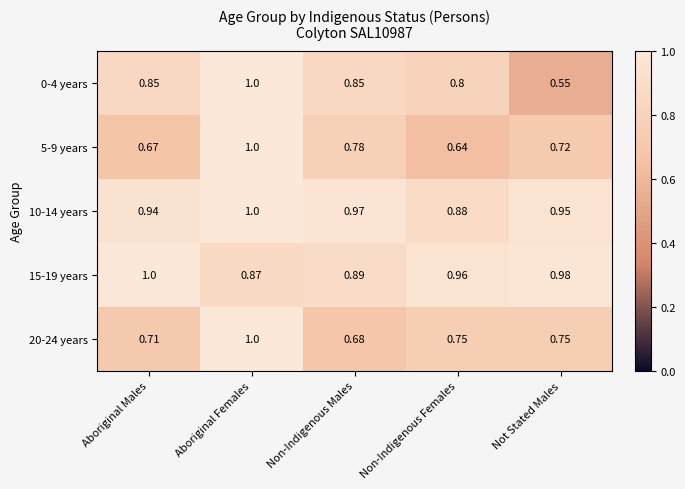

At which label is 10-14 years closest to 0?

Non-Indigenous Females